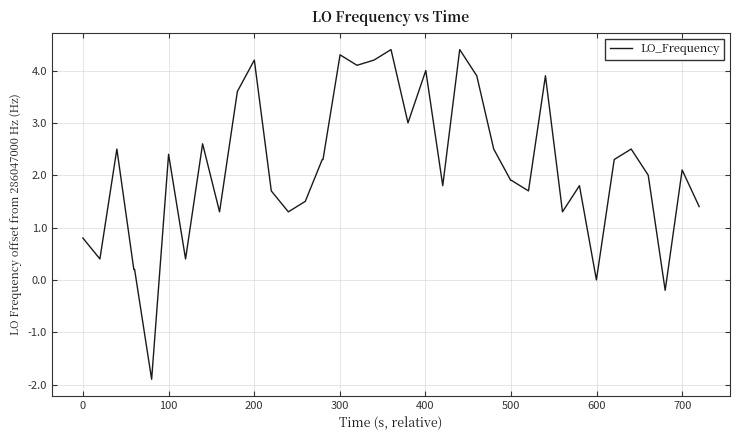

What is the difference between the maximum and minimum values?

6.3